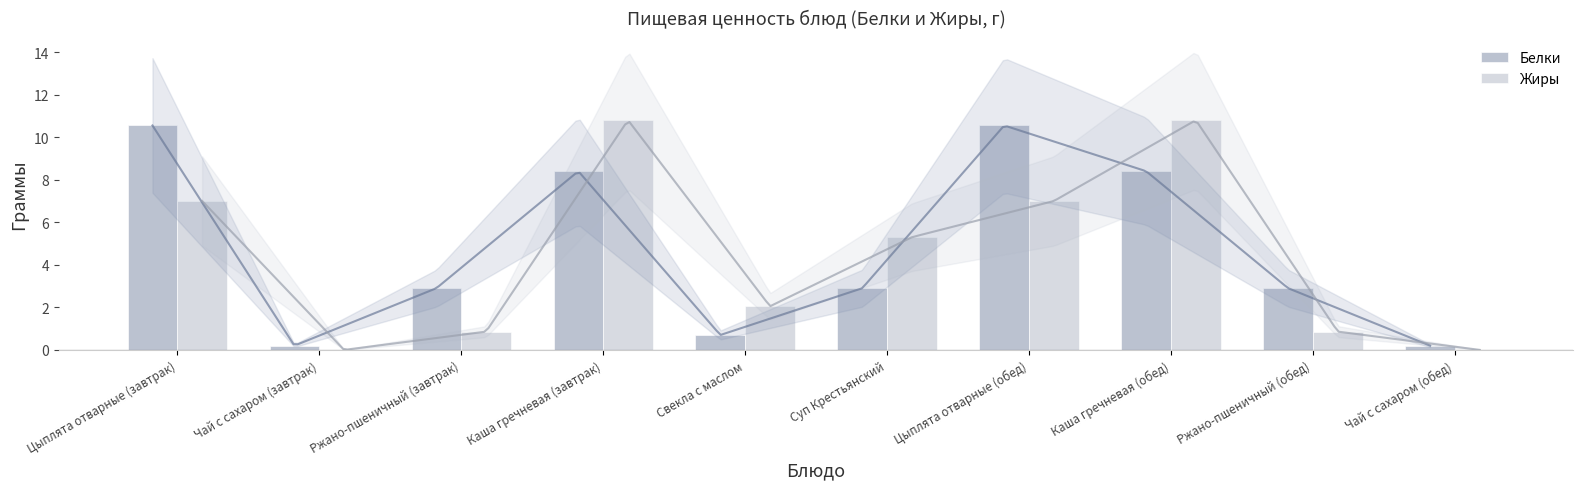

What is the greatest value displayed?

10.8